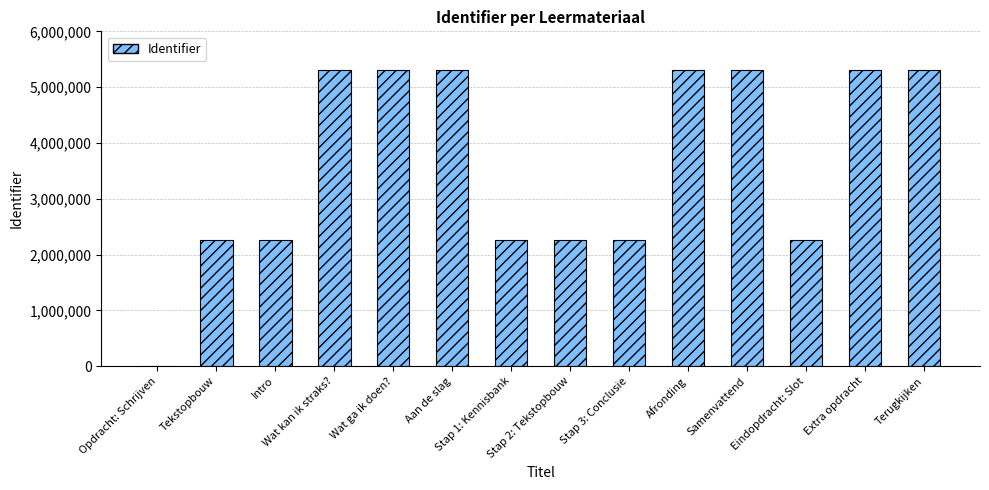

Is it true that the value at Intro is 855067?

False